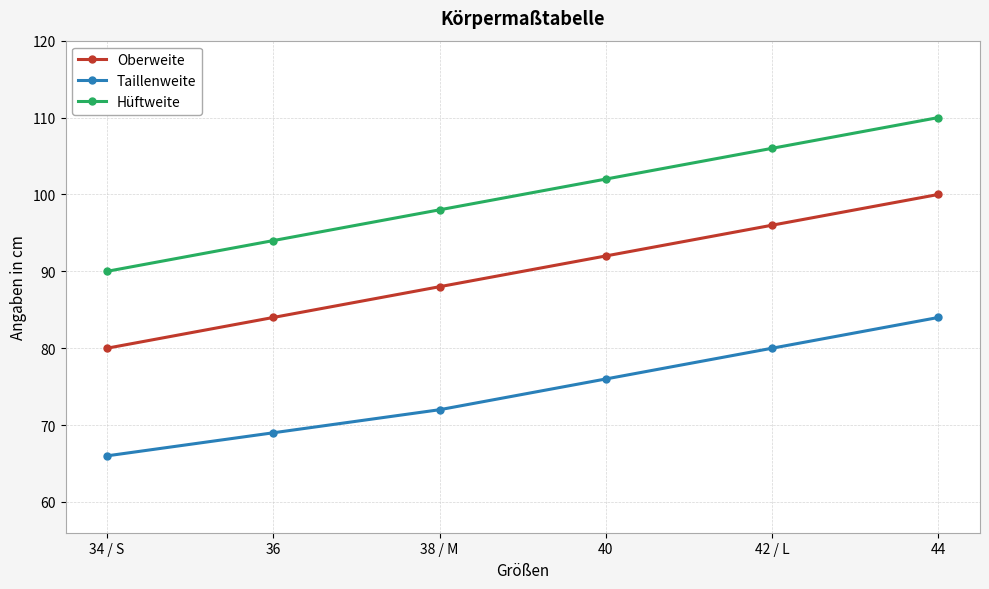

At how many categories does at least one series exceed 71?

6